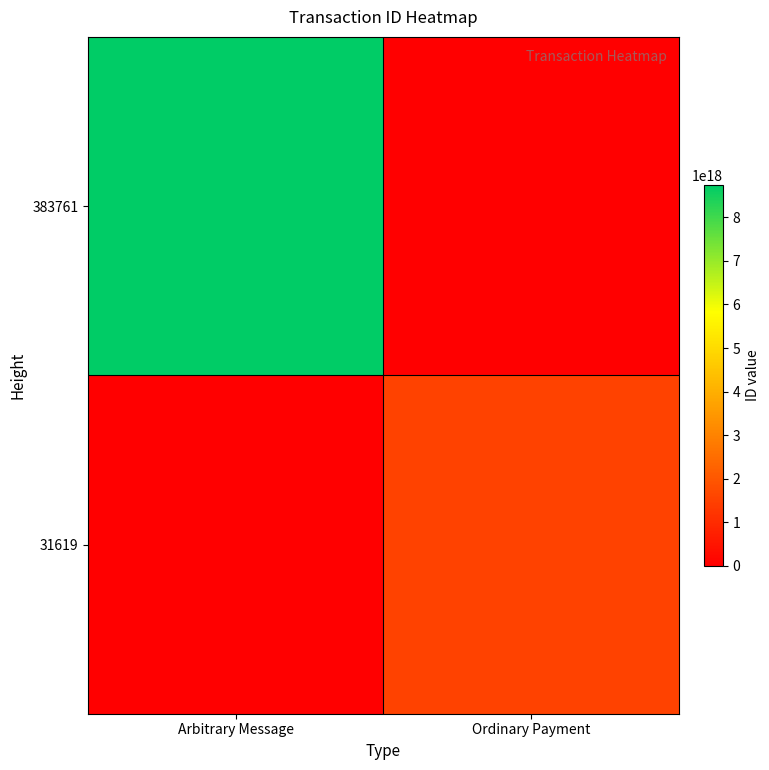

Reading left to right, extract all data points from this chart.

31619: Arbitrary Message=0	Ordinary Payment=1522627580392119040
383761: Arbitrary Message=8746434552374282240	Ordinary Payment=0